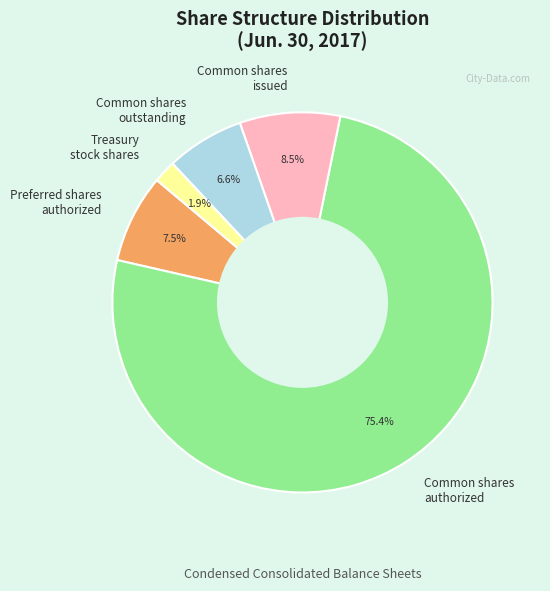

How many slices are in this pie chart?

5